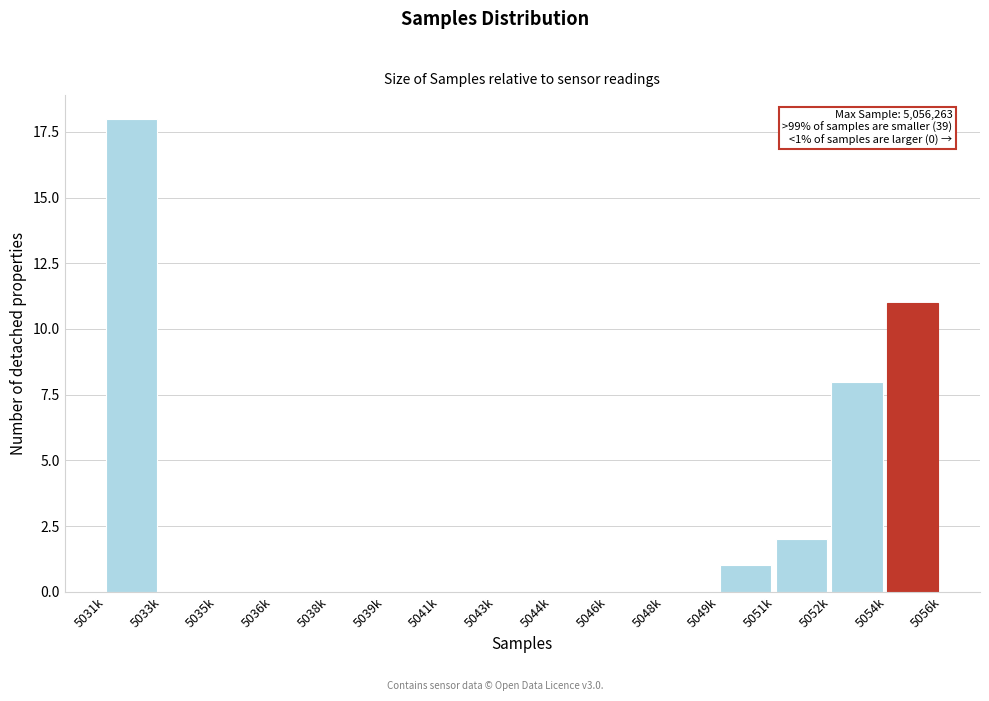

Reading left to right, list all the values displayed in this chart.

5031k=18	5033k=0	5035k=0	5036k=0	5038k=0	5039k=0	5041k=0	5043k=0	5044k=0	5046k=0	5048k=0	5049k=1	5051k=2	5052k=8	5054k=11